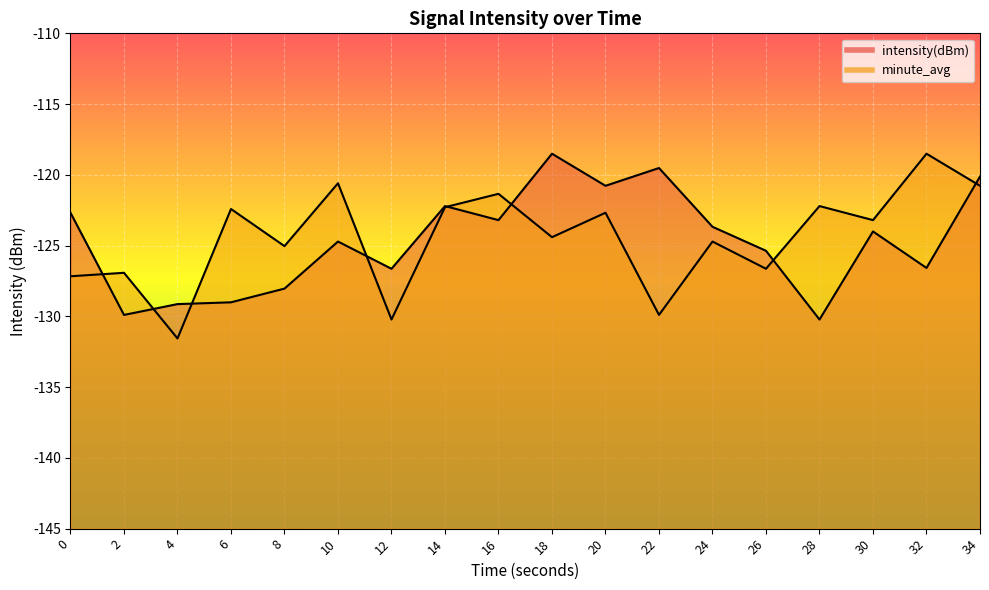

True or false: minute_avg has more than 2 points higher than both neighbors.

True